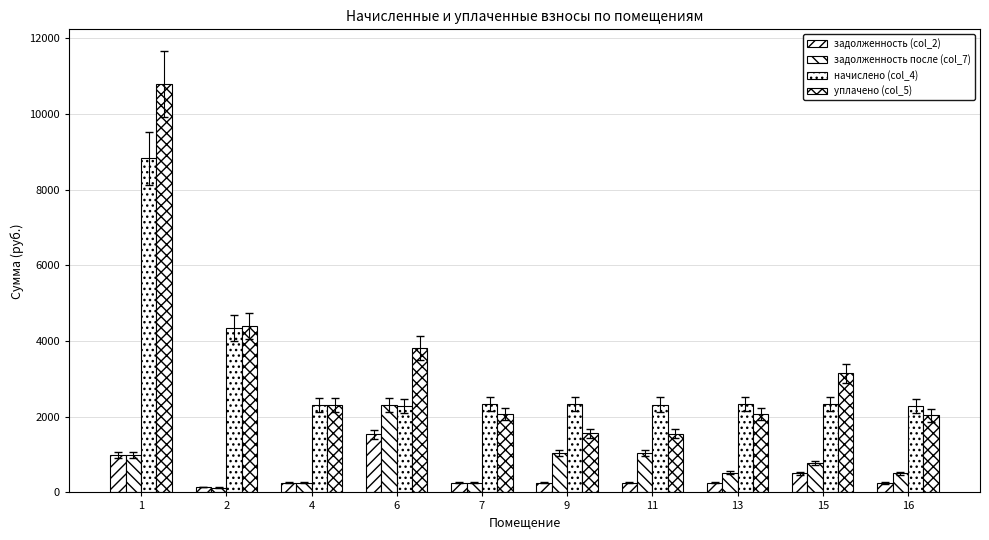

What is the spread (max minus min) of values at 11?

2064.9